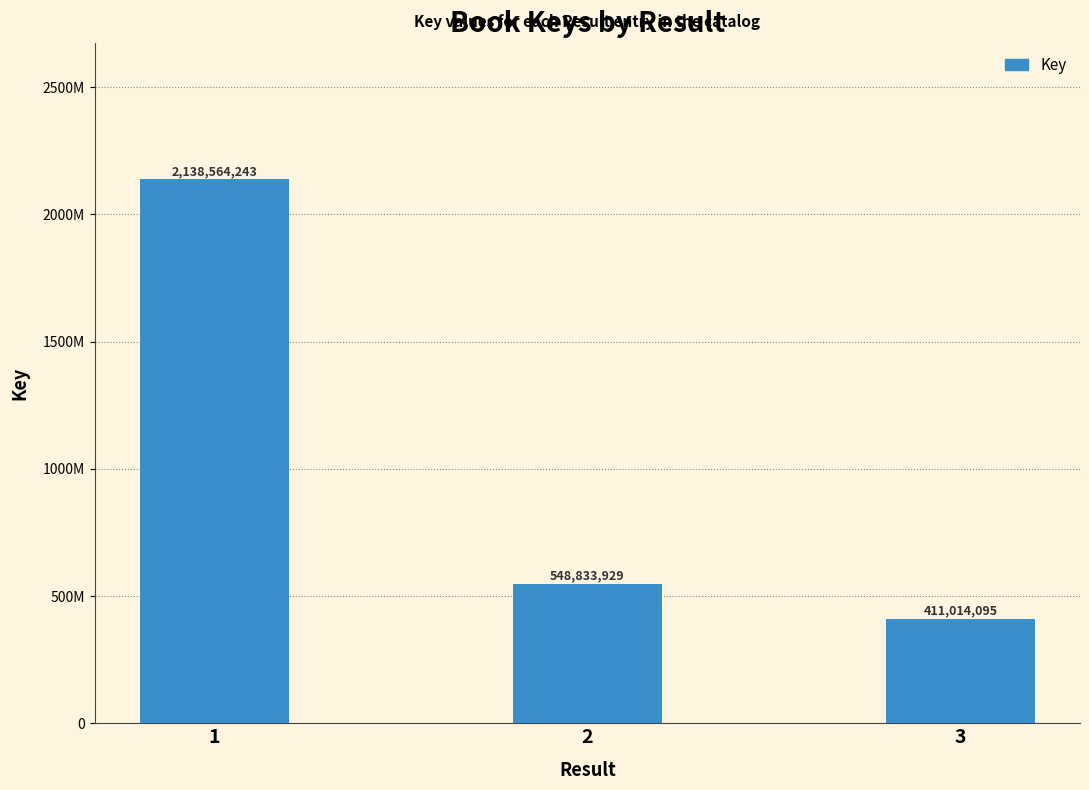

Does the chart contain any negative values?

No